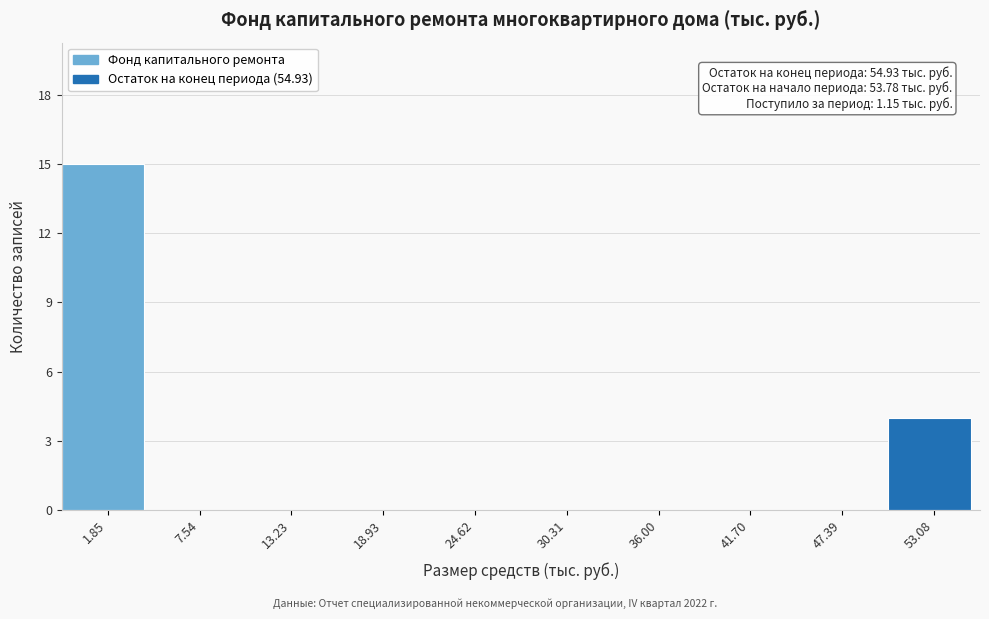

Which range on the x-axis has the tallest bar?

-1 to 5